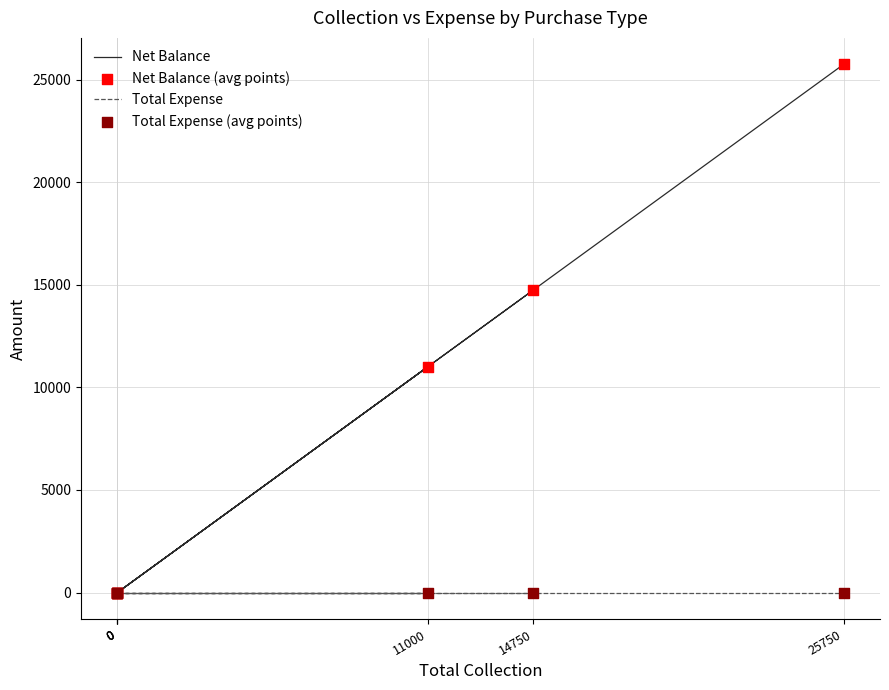

Is the value of Total Expense at 14750 greater than the value of Net Balance at 11000?

No